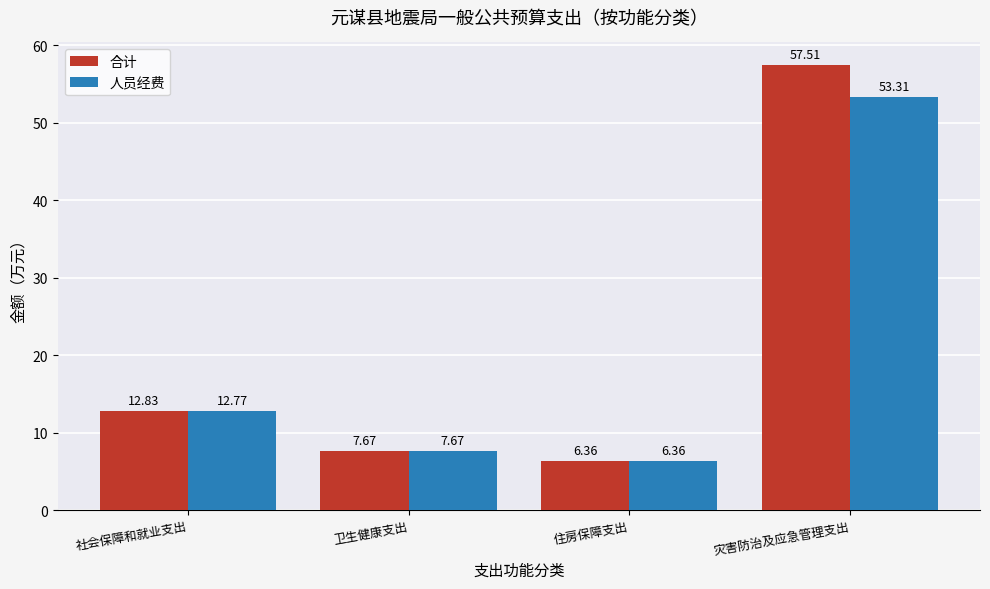

How many groups of bars are there?

4